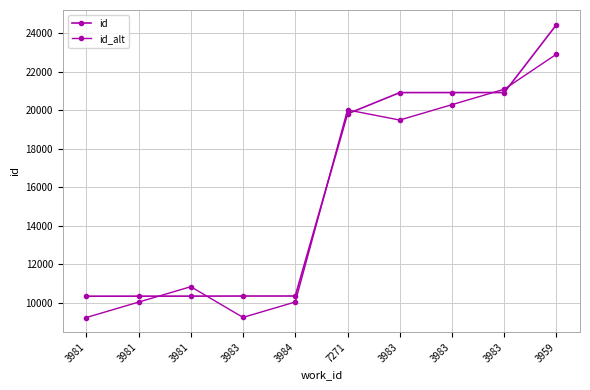

How many intersections are there between id and id_alt?

6